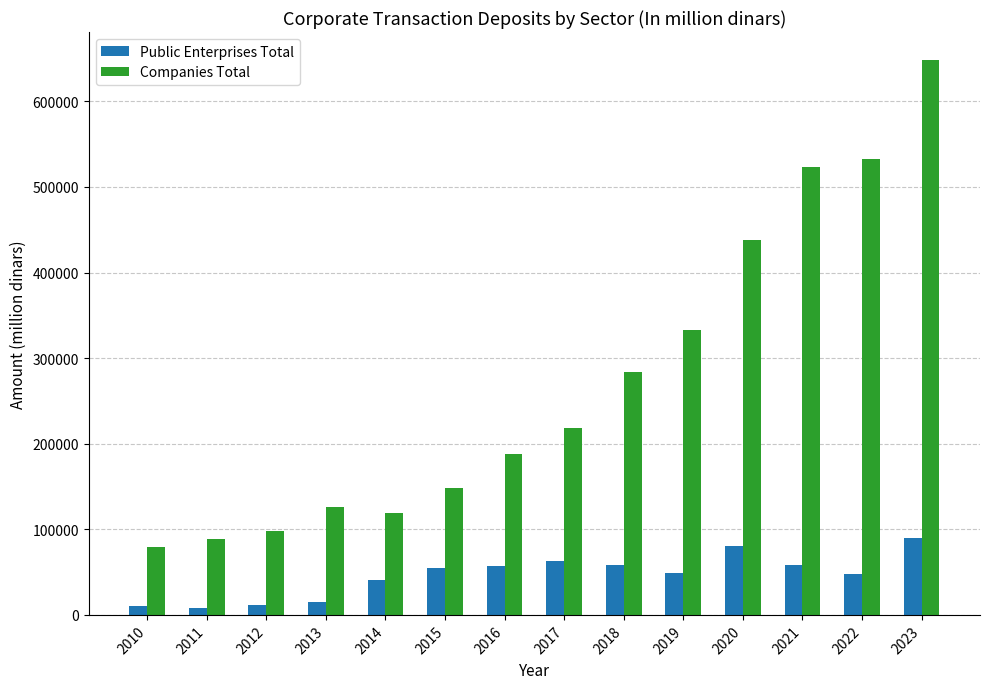

At how many categories does at least one series exceed 426598?

4